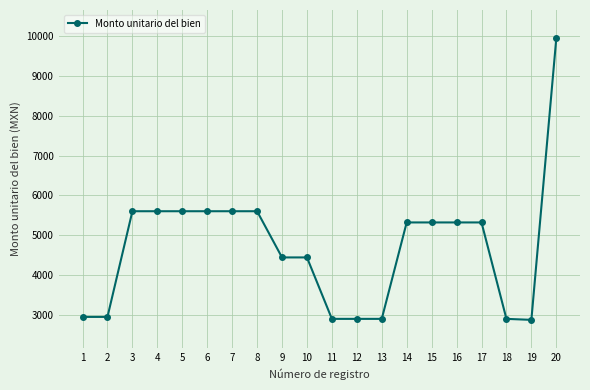

At which label does the data first exceed 5321?

3